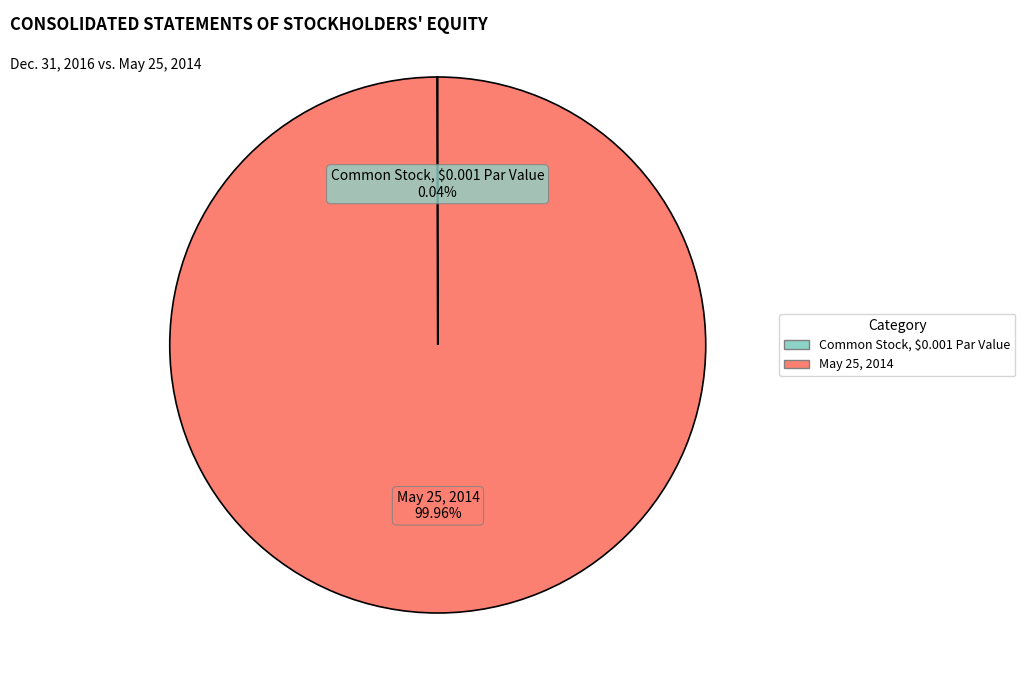

Which category has the biggest portion of the pie?

May 25, 2014